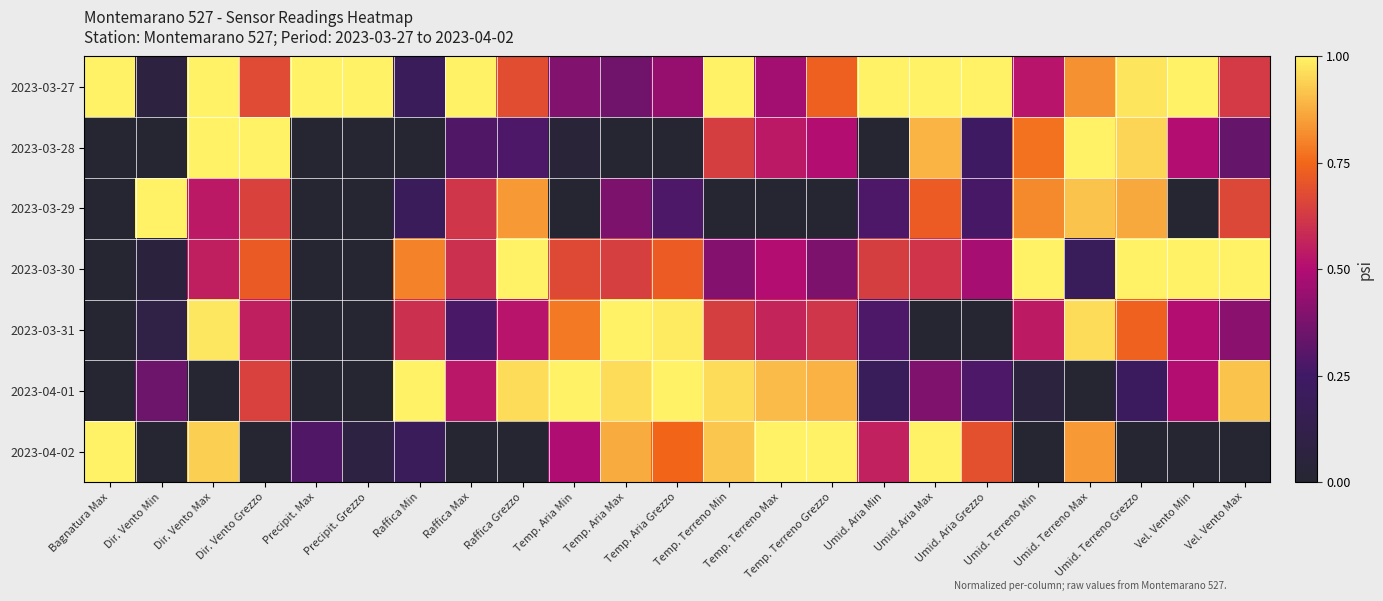

At Vel. Vento Min, list the series in order from smallest to largest.

2023-03-29, 2023-04-02, 2023-03-28, 2023-03-31, 2023-04-01, 2023-03-27, 2023-03-30